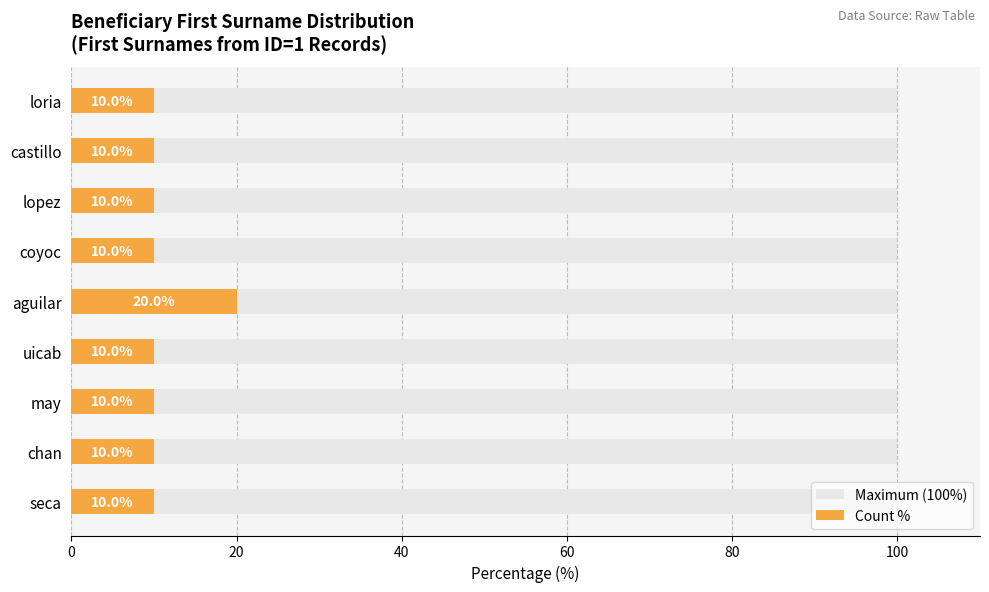

What are all the series names shown in the legend?

Maximum (100%), Count %